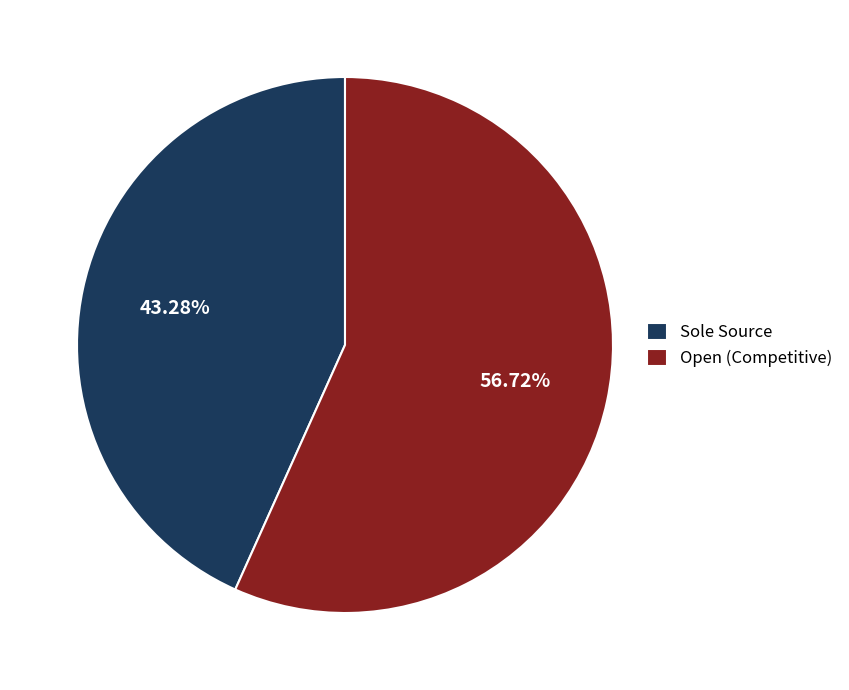

Do Sole Source and Open (Competitive) together represent more than half of the pie?

Yes